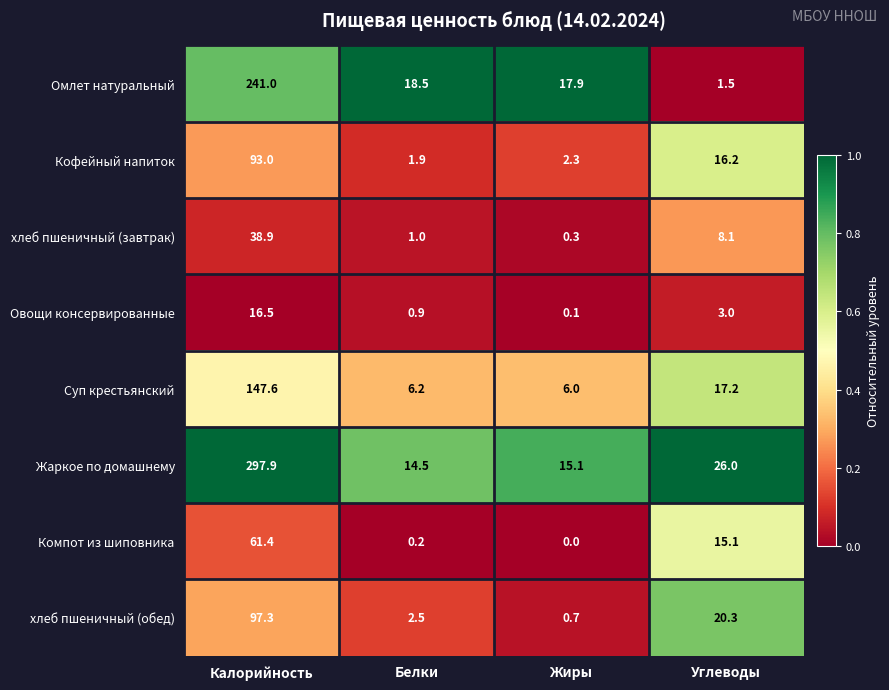

At which label does Компот из шиповника first exceed 15?

Калорийность